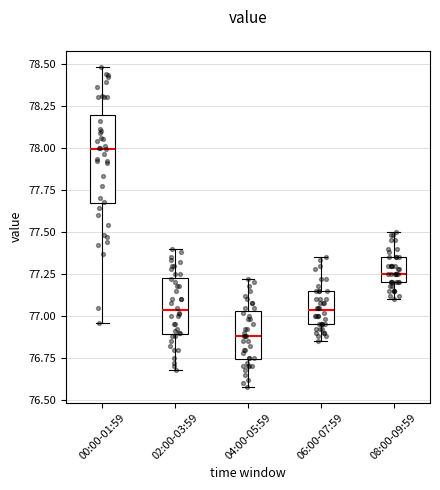

Reading left to right, transcribe this box plot: for each box, give where its median line is, the range the box spans, and where its two whiskers end, as read against the y-axis. The values are not printed on the chart, so give them approximately, as read against the axis.

00:00-01:59: median 78.00, box 77.65 to 78.20, whiskers 76.95 to 78.50
02:00-03:59: median 77.05, box 76.90 to 77.25, whiskers 76.70 to 77.40
04:00-05:59: median 76.90, box 76.75 to 77.05, whiskers 76.60 to 77.20
06:00-07:59: median 77.05, box 76.95 to 77.15, whiskers 76.85 to 77.35
08:00-09:59: median 77.25, box 77.20 to 77.35, whiskers 77.10 to 77.50